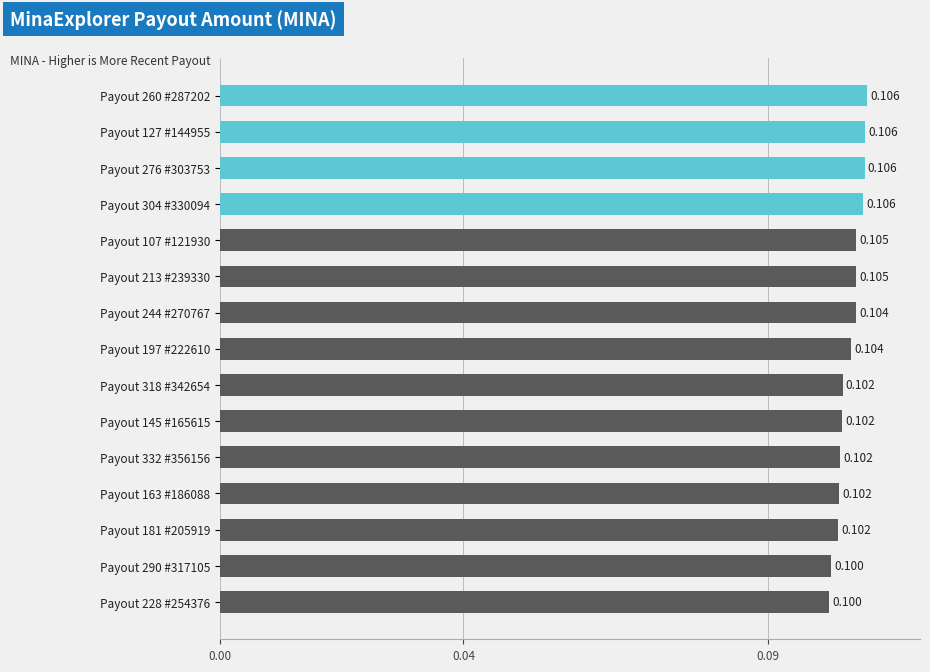

Are the bars horizontal?

Yes